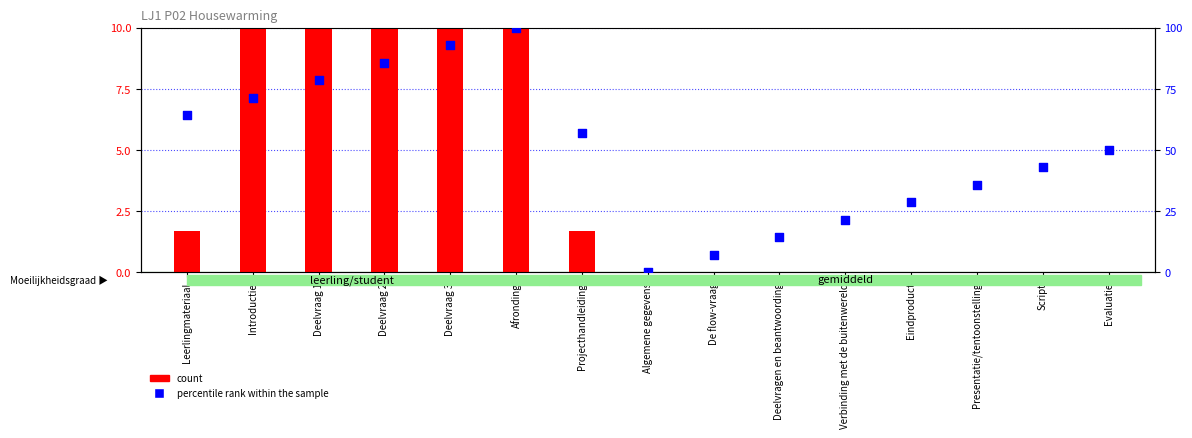

Which series has the widest spread of Y values?

percentile rank within the sample